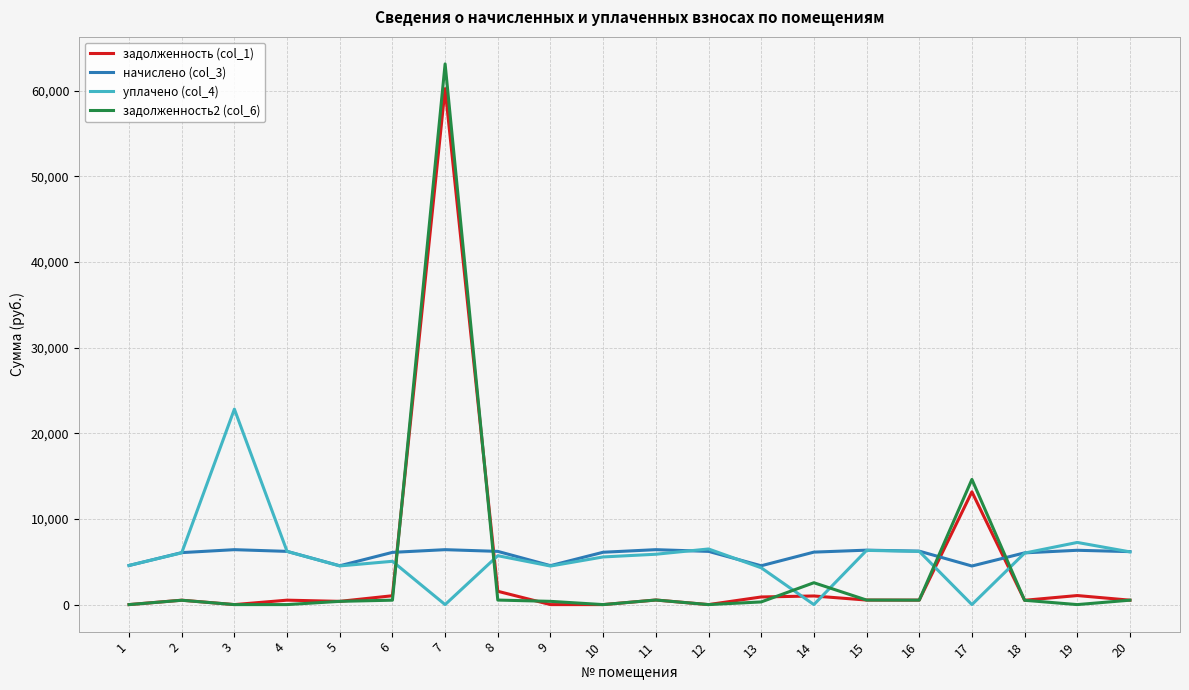

True or false: начислено (col_3) has more than 2 interior local peaks.

True